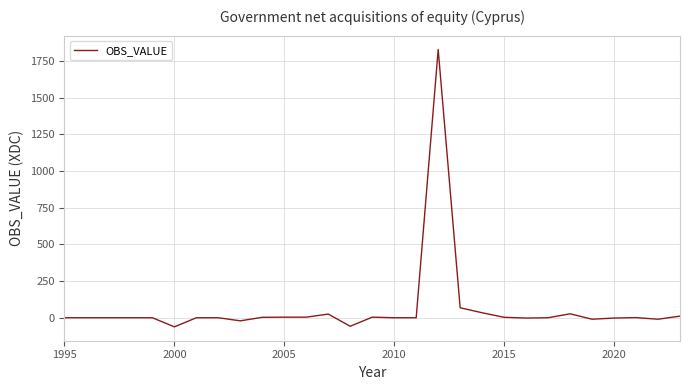

What is the difference between the maximum and minimum values?

1889